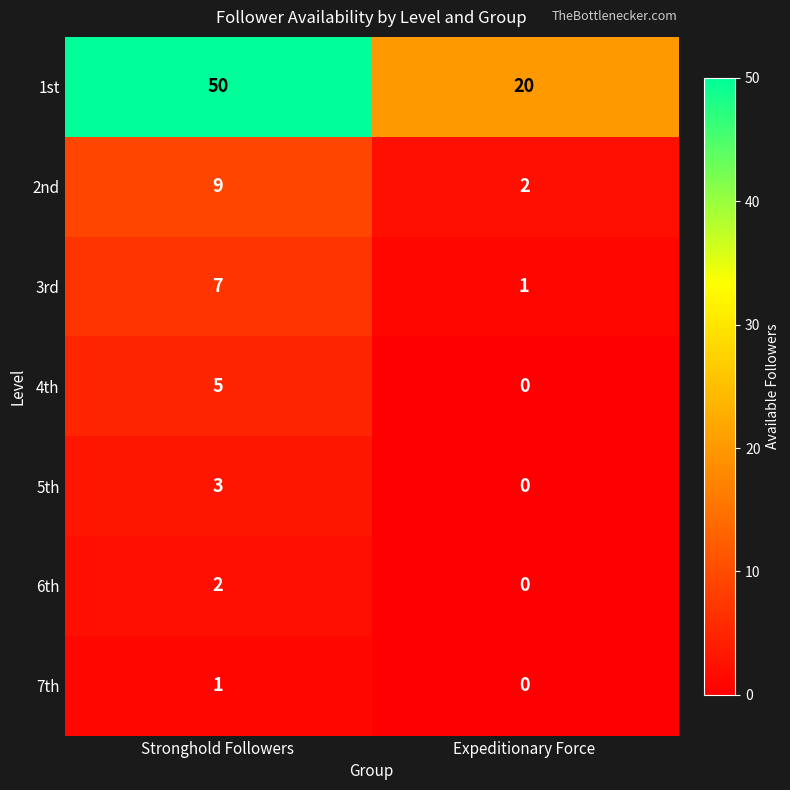

Which series has the largest total across all categories?

1st